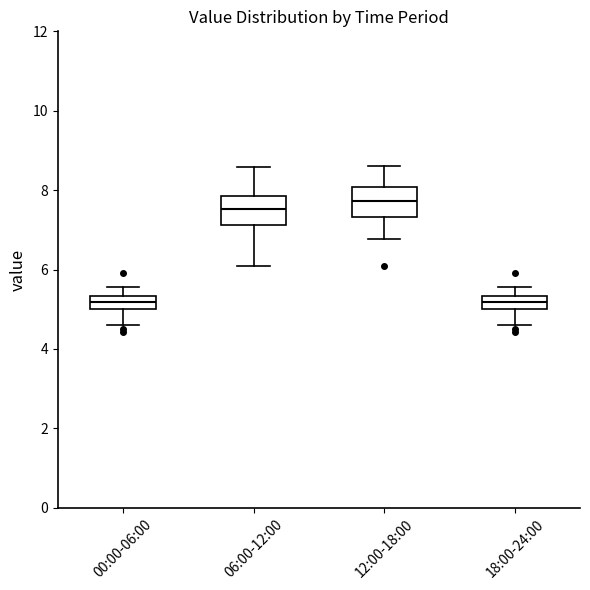

Reading left to right, read every box against the y-axis: the position of its median line, the range the box covers, and the ends of its whiskers. The values are not printed on the chart, so give them approximately, as read against the axis.

00:00-06:00: median 5.2, box 5.0 to 5.4, whiskers 4.6 to 5.6
06:00-12:00: median 7.6, box 7.2 to 7.8, whiskers 6.2 to 8.6
12:00-18:00: median 7.8, box 7.4 to 8.0, whiskers 6.8 to 8.6
18:00-24:00: median 5.2, box 5.0 to 5.4, whiskers 4.6 to 5.6